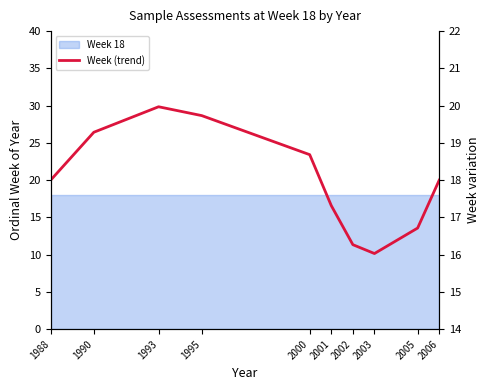

Which category has the highest value across all series?

1993